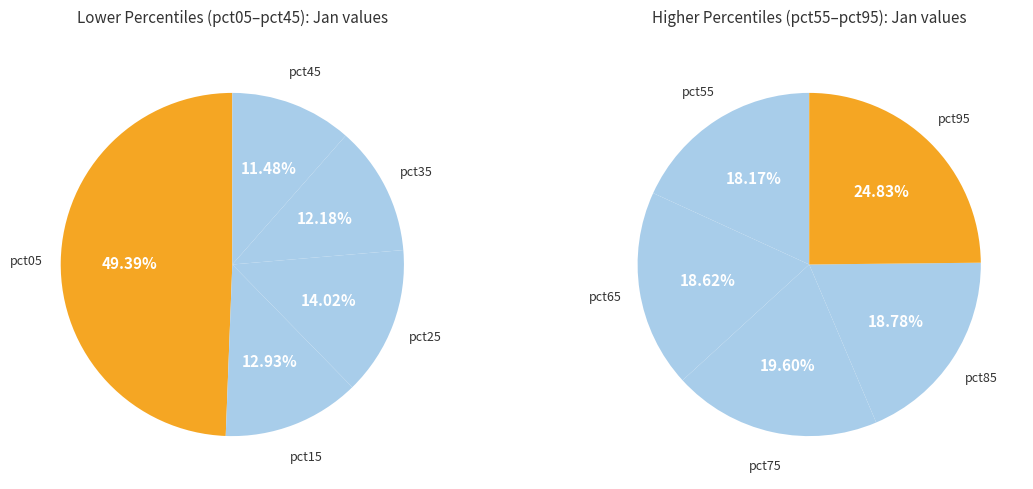

Is there a majority slice in this chart?

No